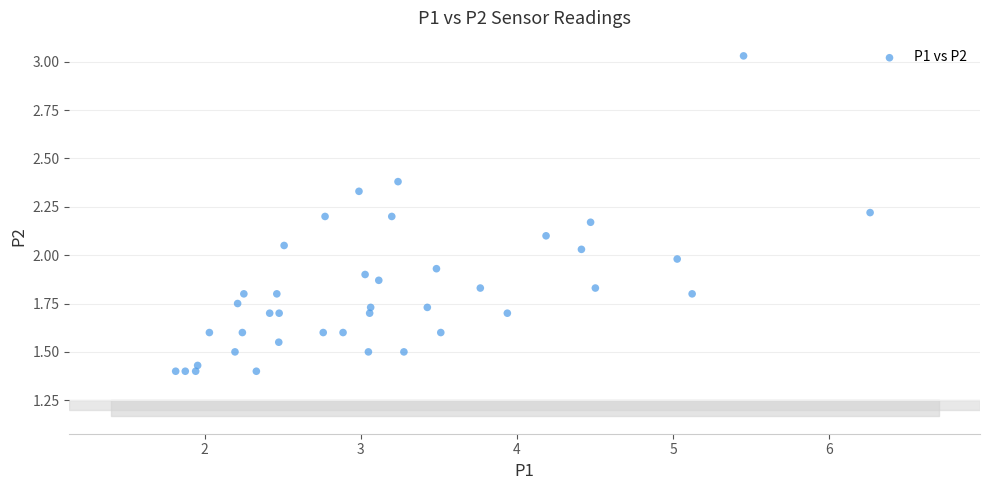

What is the range of X values (max minus min)?

4.4